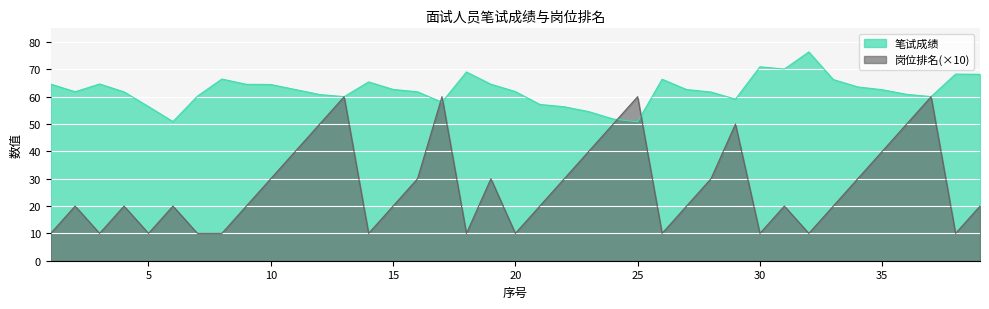

True or false: 笔试成绩 has more than 2 points higher than both neighbors.

True